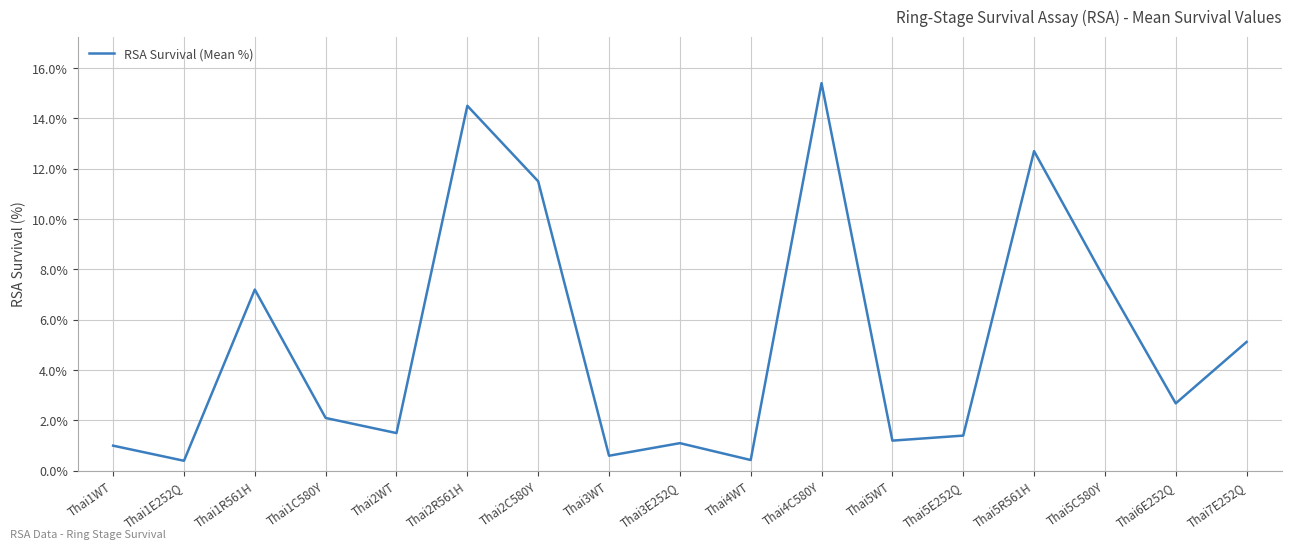

The value at Thai1C580Y is 2.1. True or false?

True